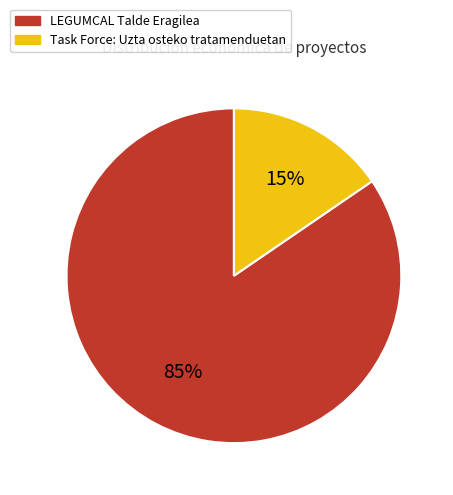

Rank the categories by value from lowest to highest.

Task Force: Uzta osteko tratamenduetan, LEGUMCAL Talde Eragilea